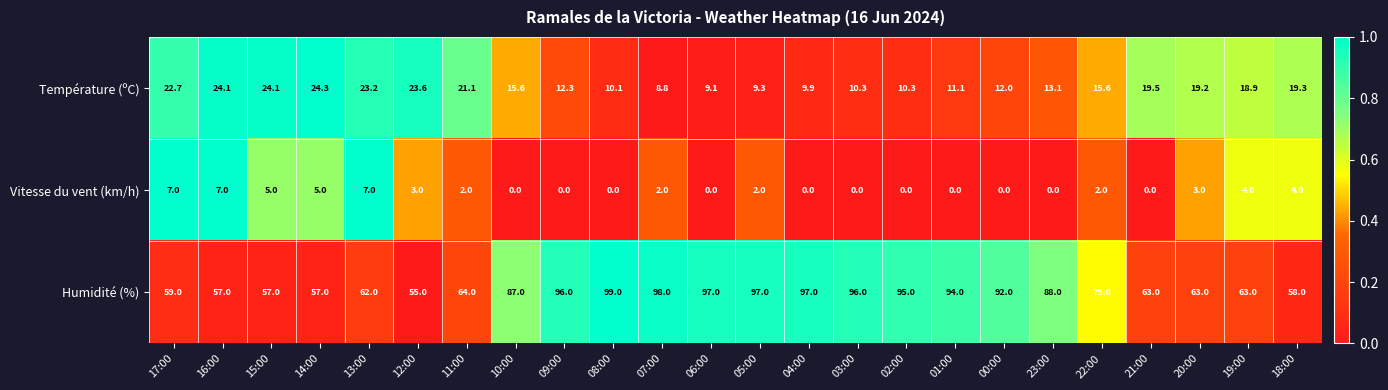

At which label does Humidité (%) reach its peak?

08:00